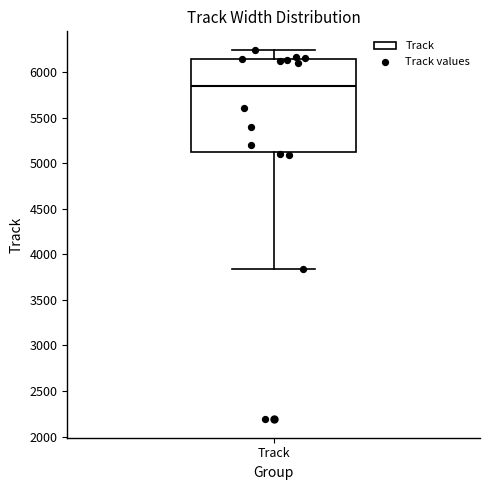

Read this box plot against the y-axis: the position of the median line, the range covered by the box, and the ends of both whiskers. The values are not printed on the chart, so give them approximately, as read against the axis.

median 5850, box 5150 to 6150, whiskers 3850 to 6250